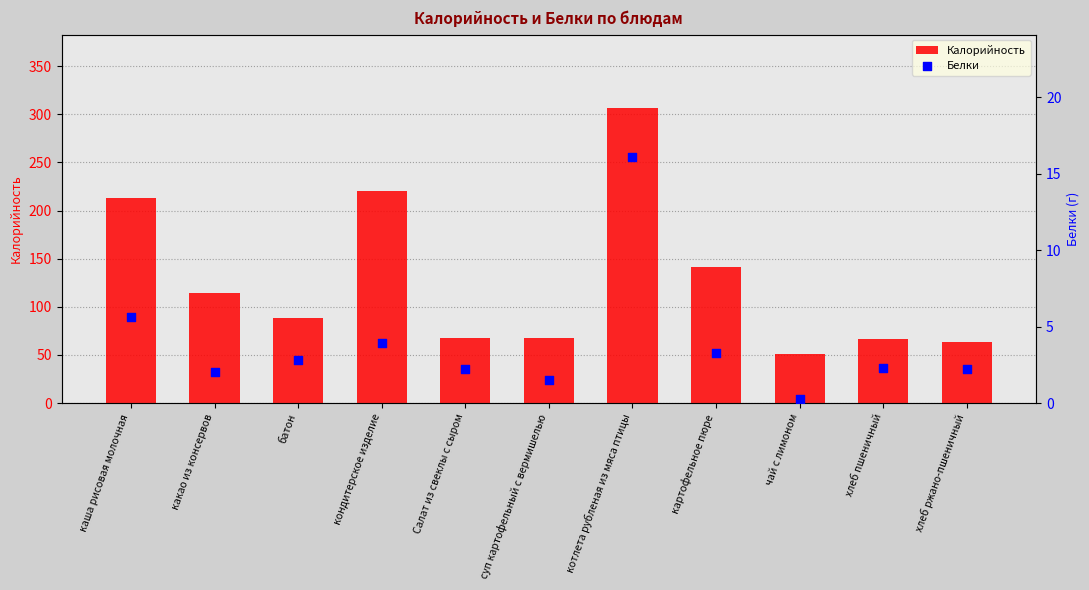

Which series reaches the minimum Y coordinate?

Белки